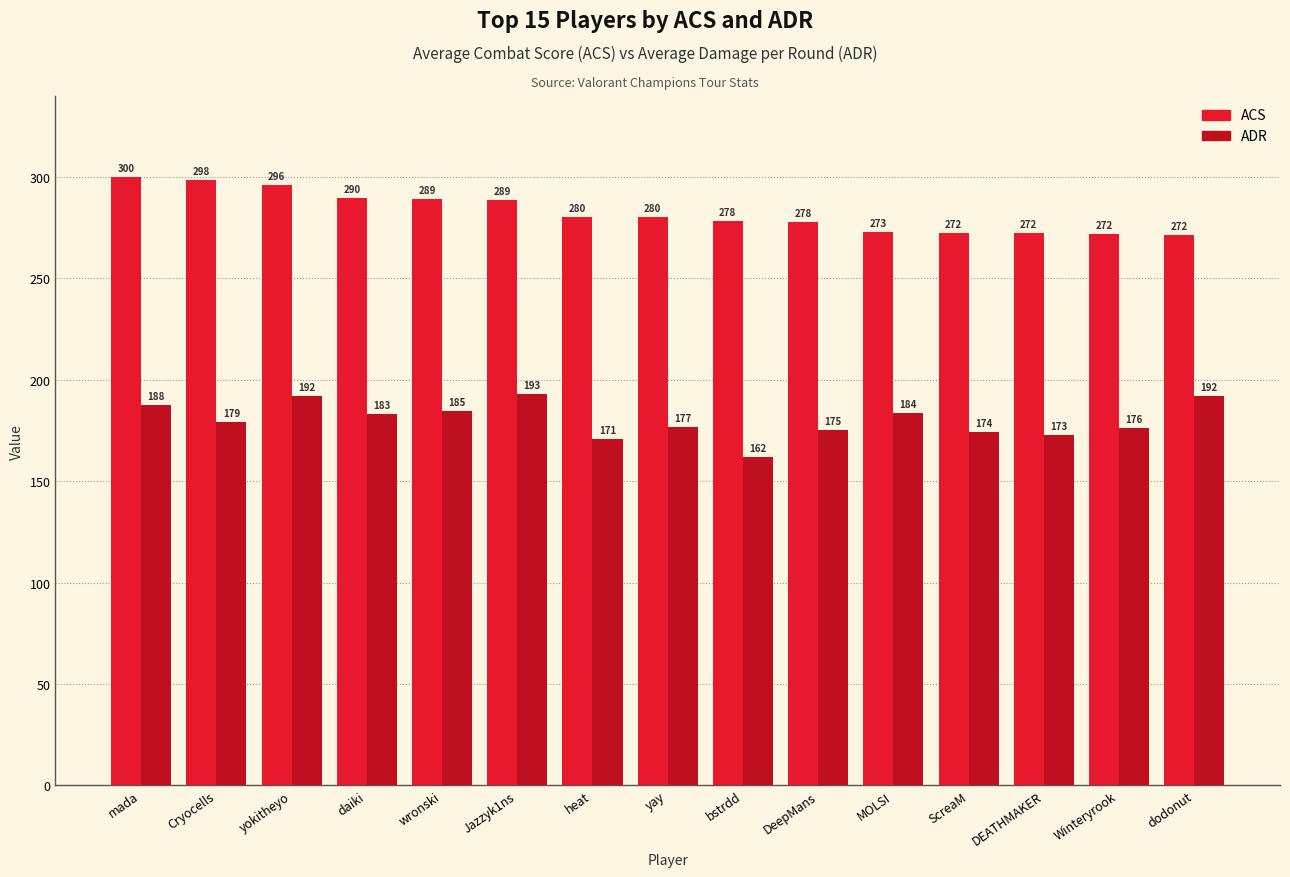

Which category has the highest value across all series?

mada